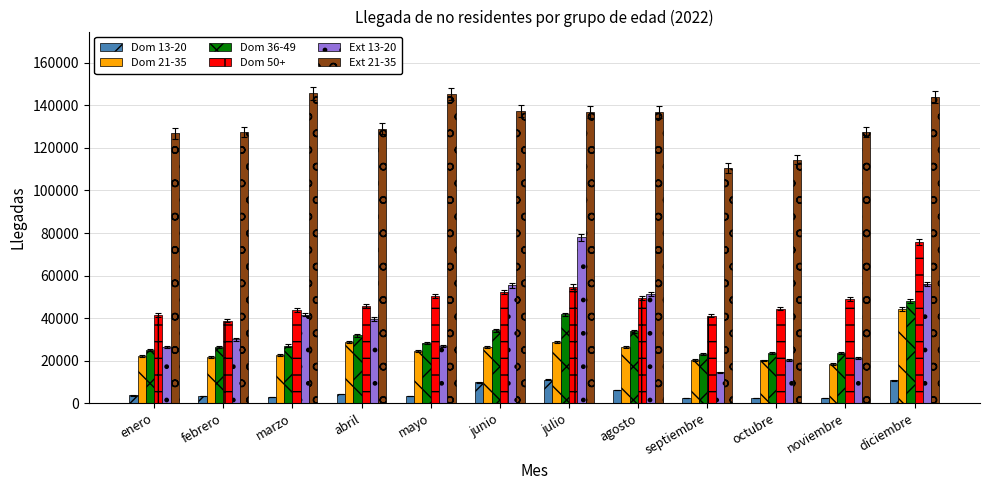

What value does the Dom 36-49 series have at junio, to the nearest 100?

34400